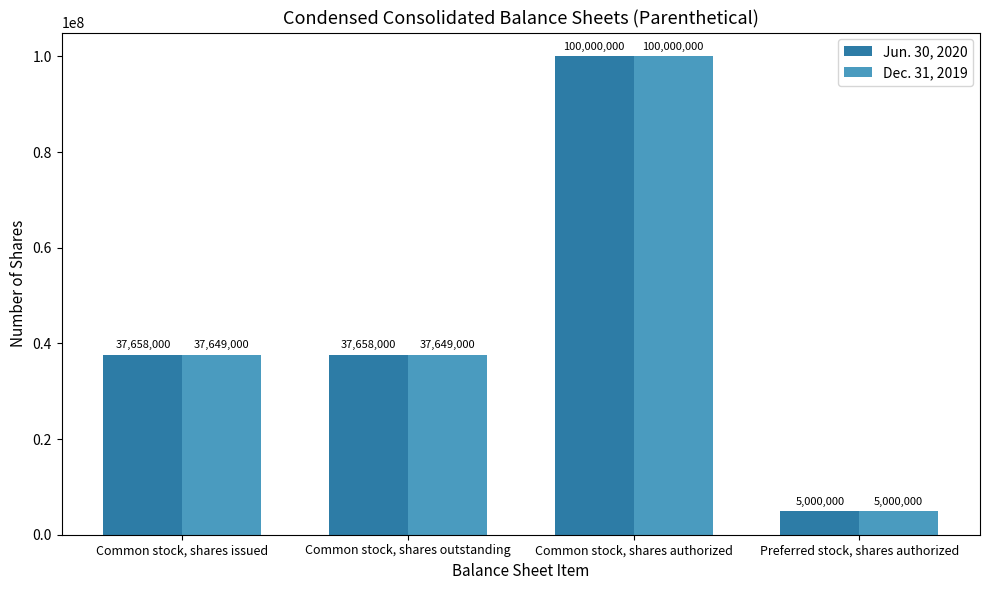

At which label does Dec. 31, 2019 reach its peak?

Common stock, shares authorized